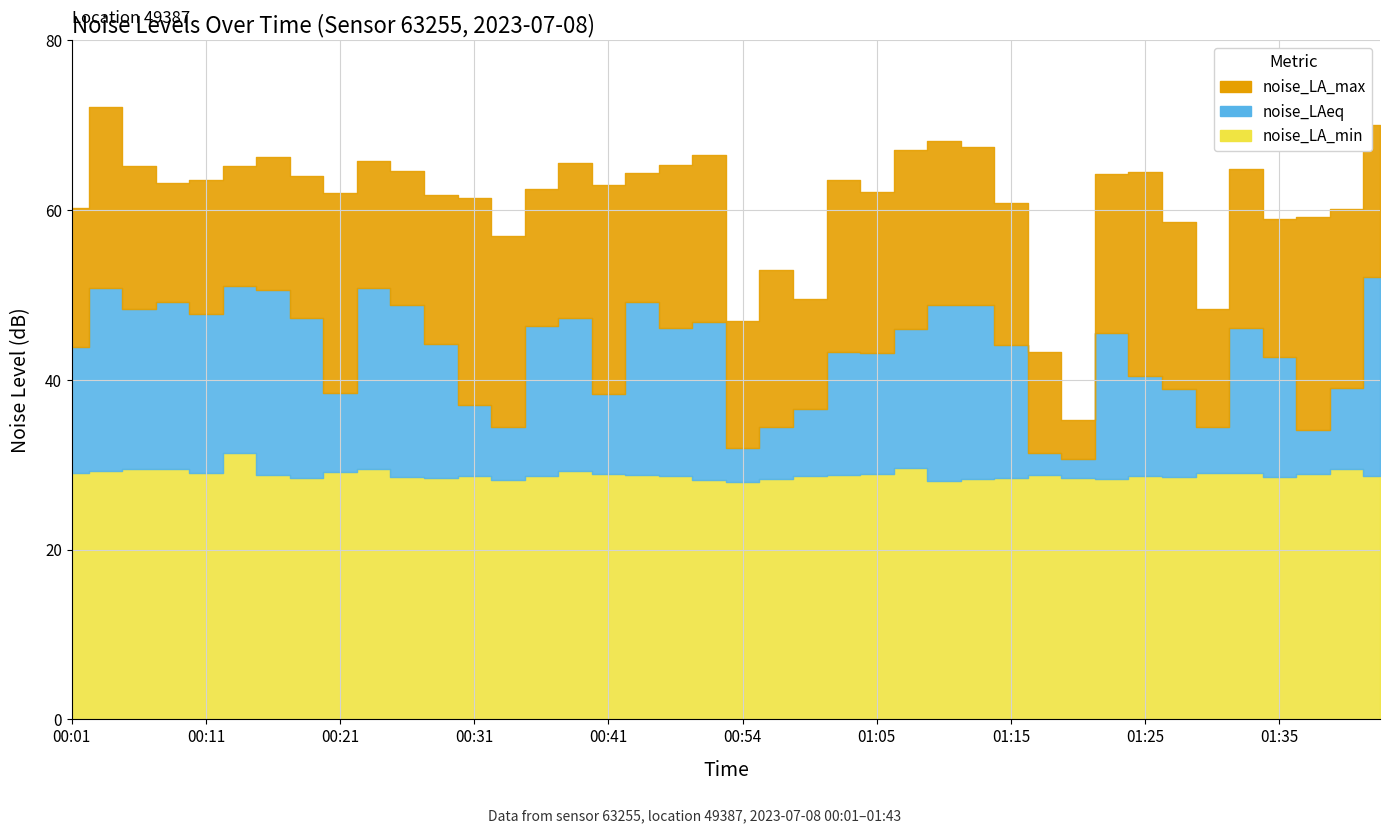

The noise_LA_max series shows 33.8 at 01:00. True or false?

False